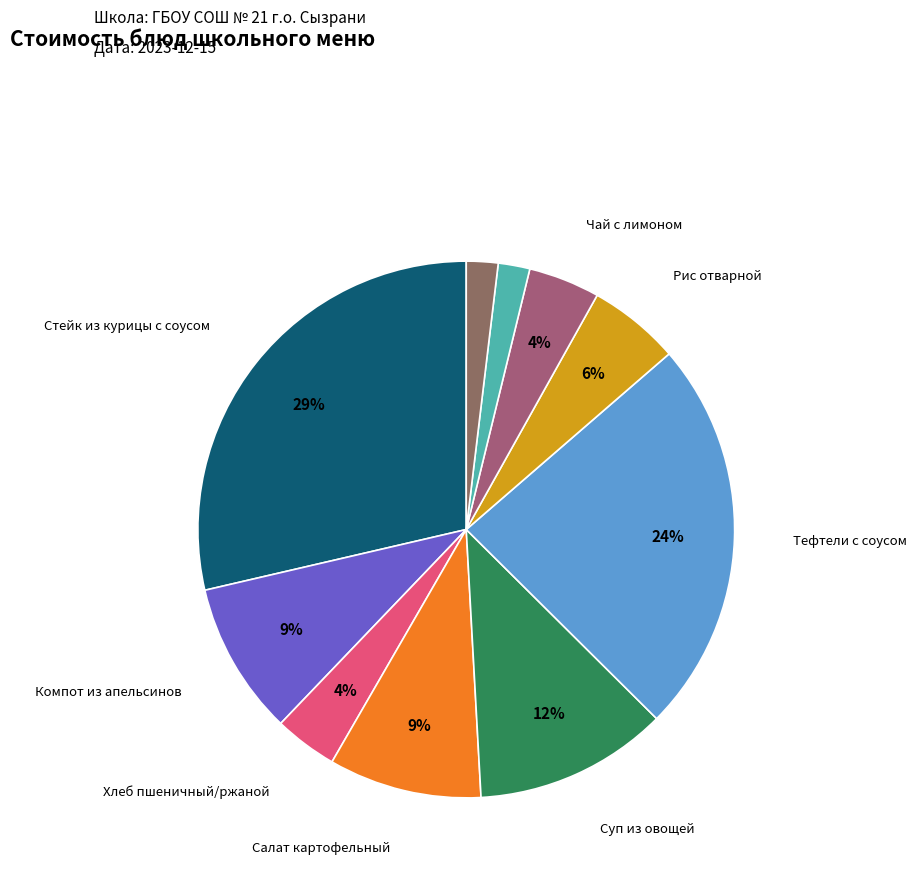

Count the number of slices in the pie.

10